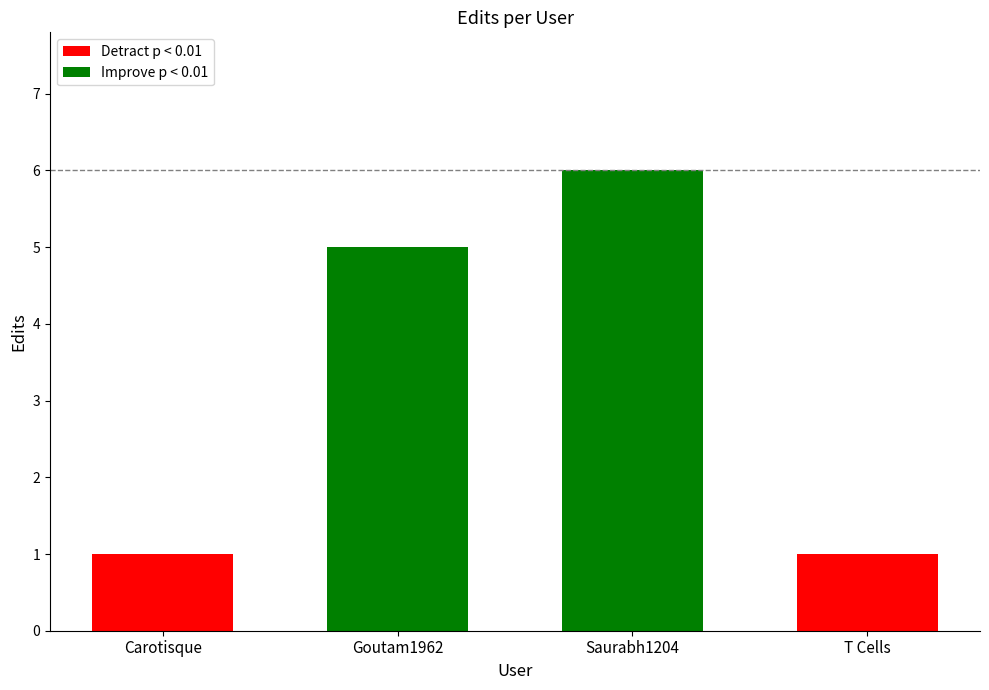

What position from the right is Goutam1962?

3